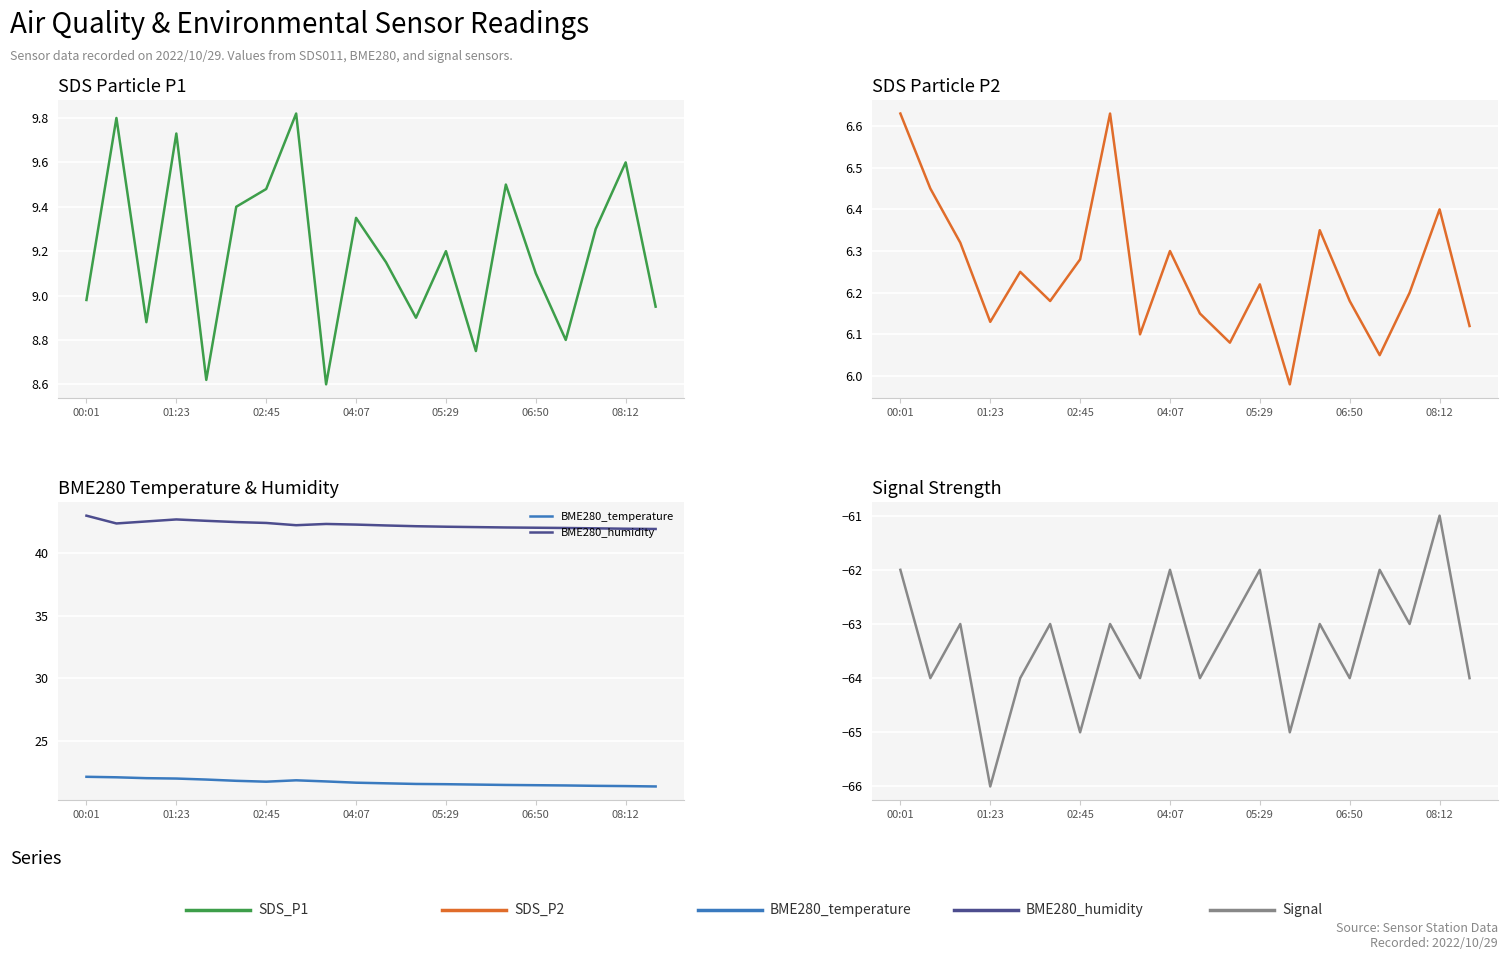

What is the value of the BME280_humidity point at the 15th from the left?

42.0